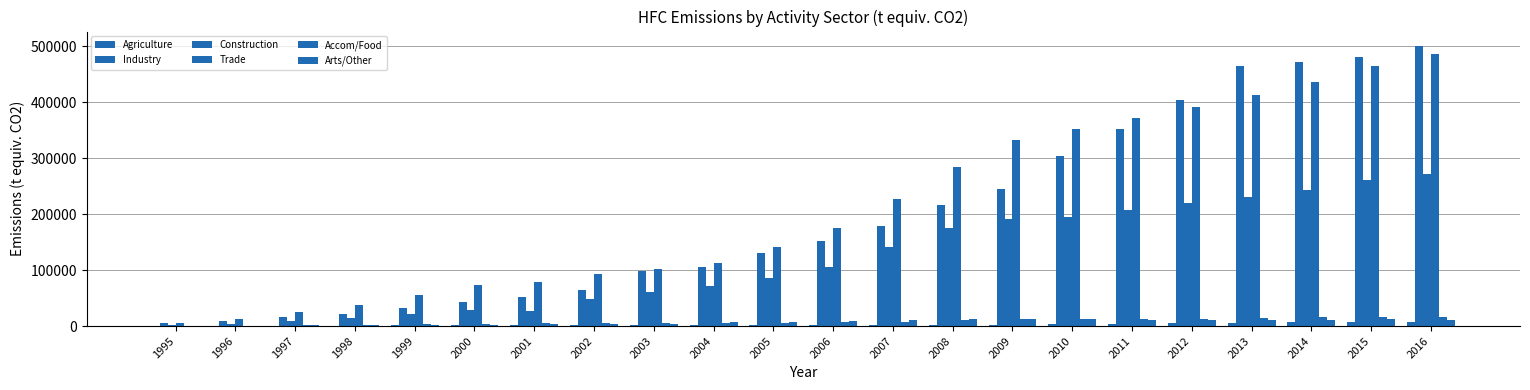

How many data points in Construction are above 105001?

11